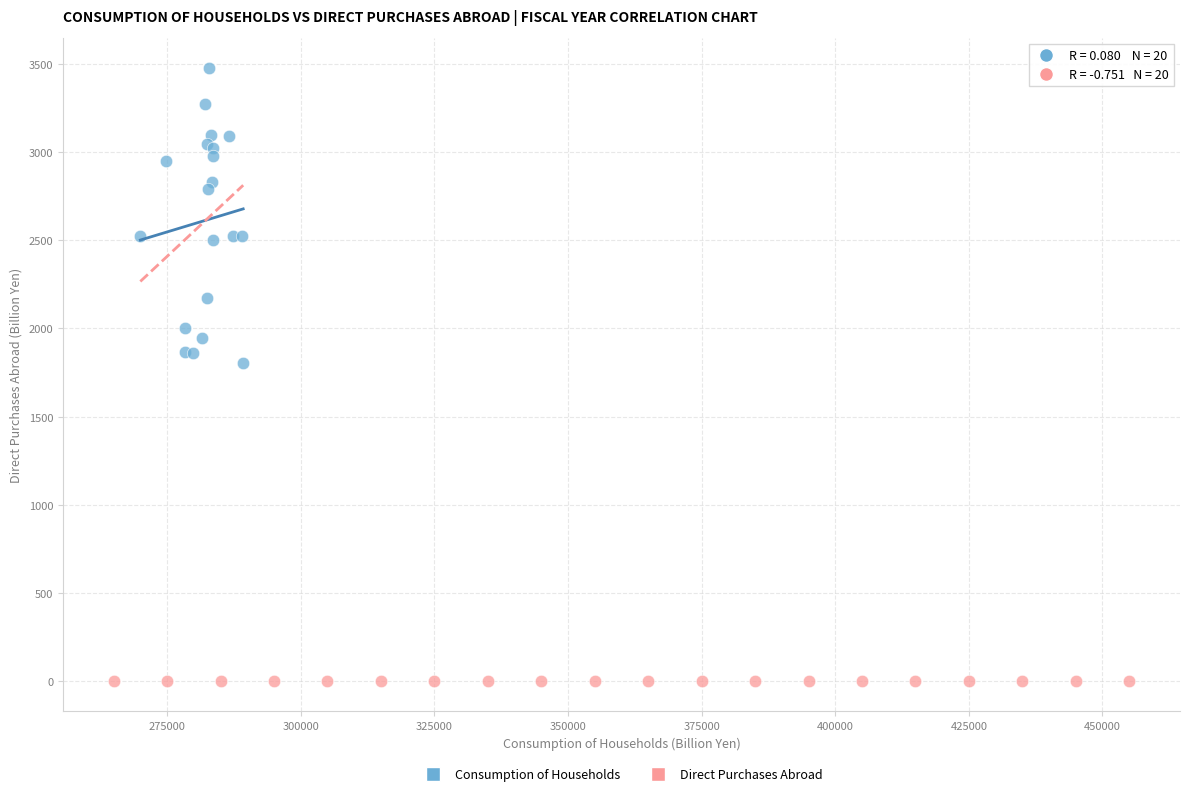

What are all the series names shown in the legend?

Consumption of Households, Direct Purchases Abroad